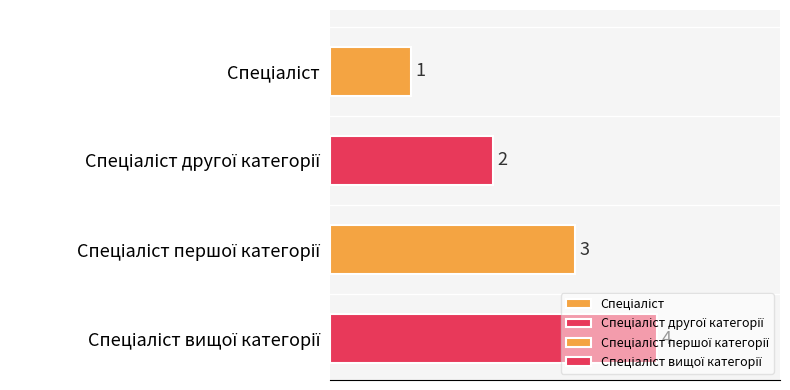

What is the ratio of the value at Спеціаліст to the value at Спеціаліст другої категорії?

0.5